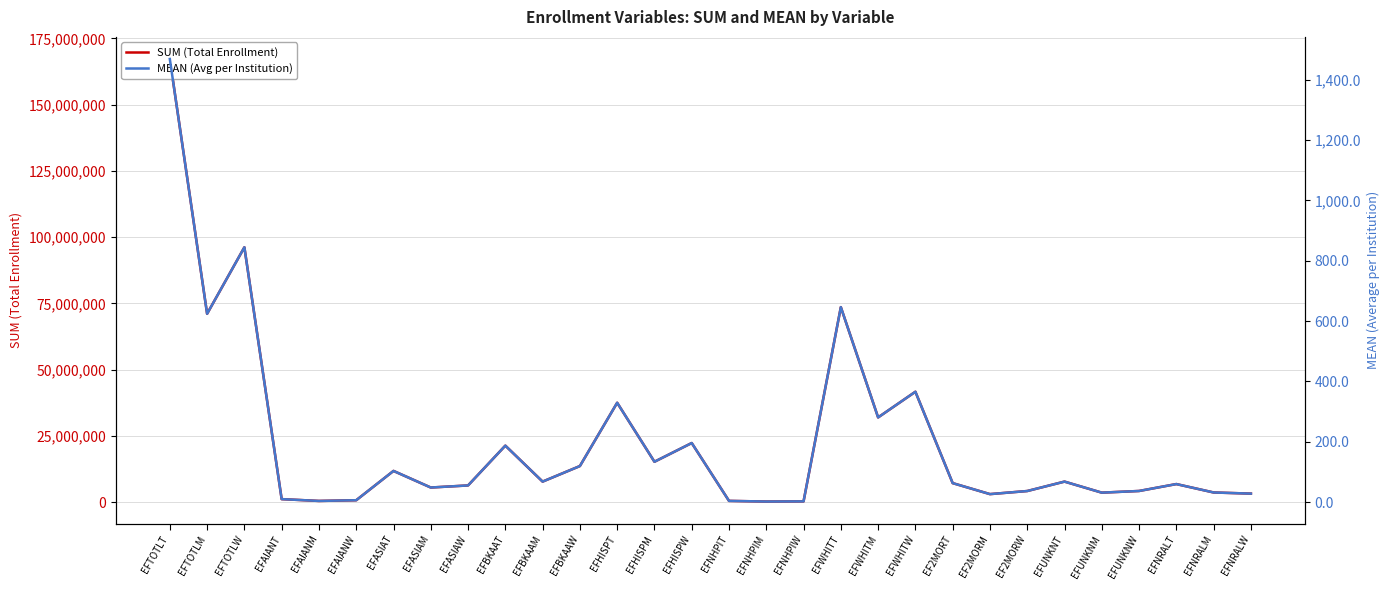

What is the label of the 17th point from the right?

EFHISPM